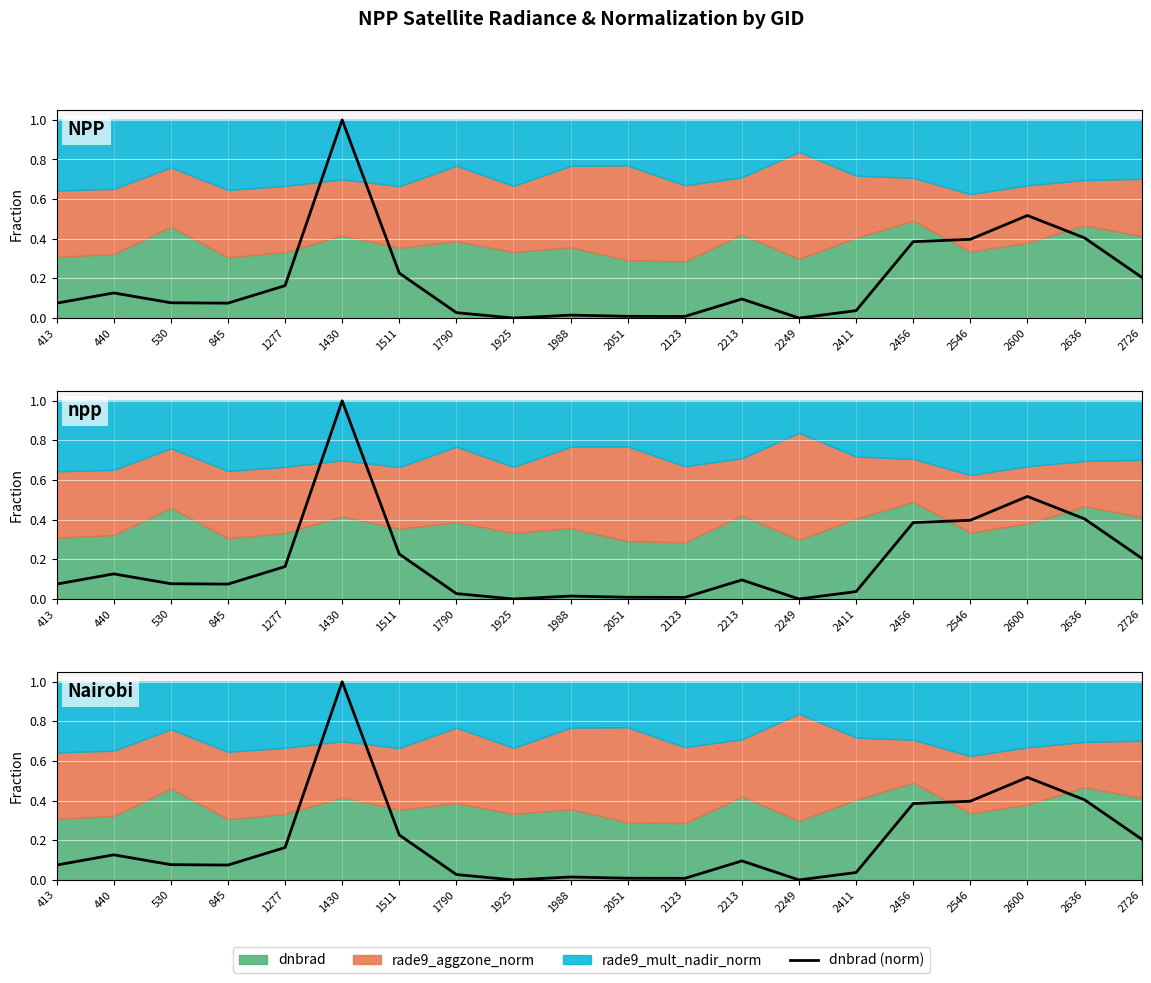

What is the change in value from 1790 to 2636?

+0.4